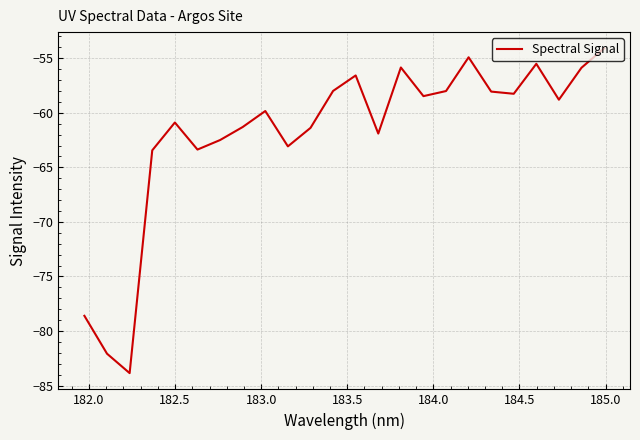

What is the difference between the maximum and minimum values?

29.8